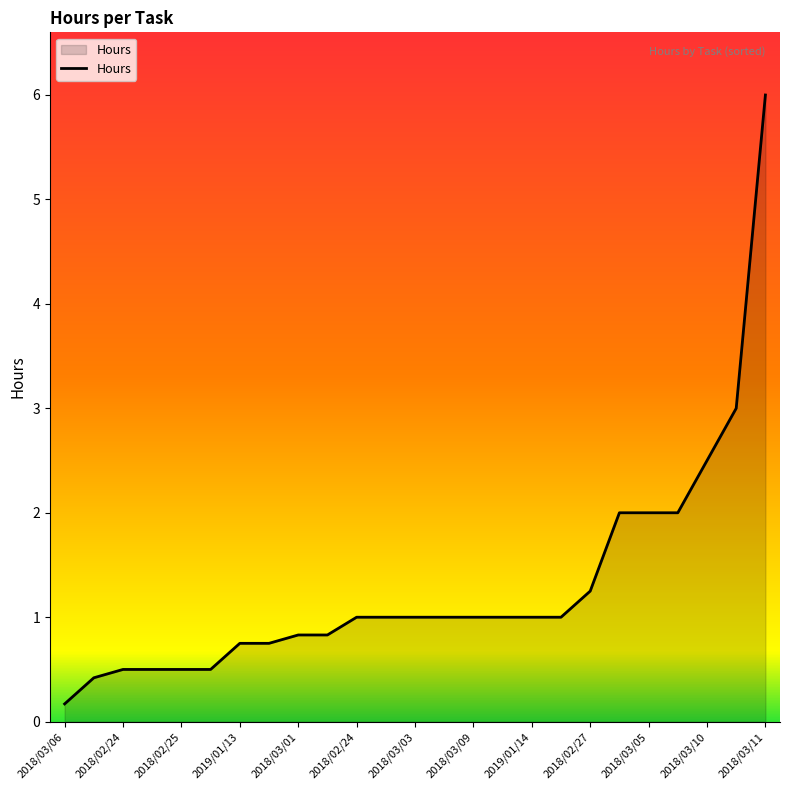

What is the difference between the maximum and minimum values?

5.8